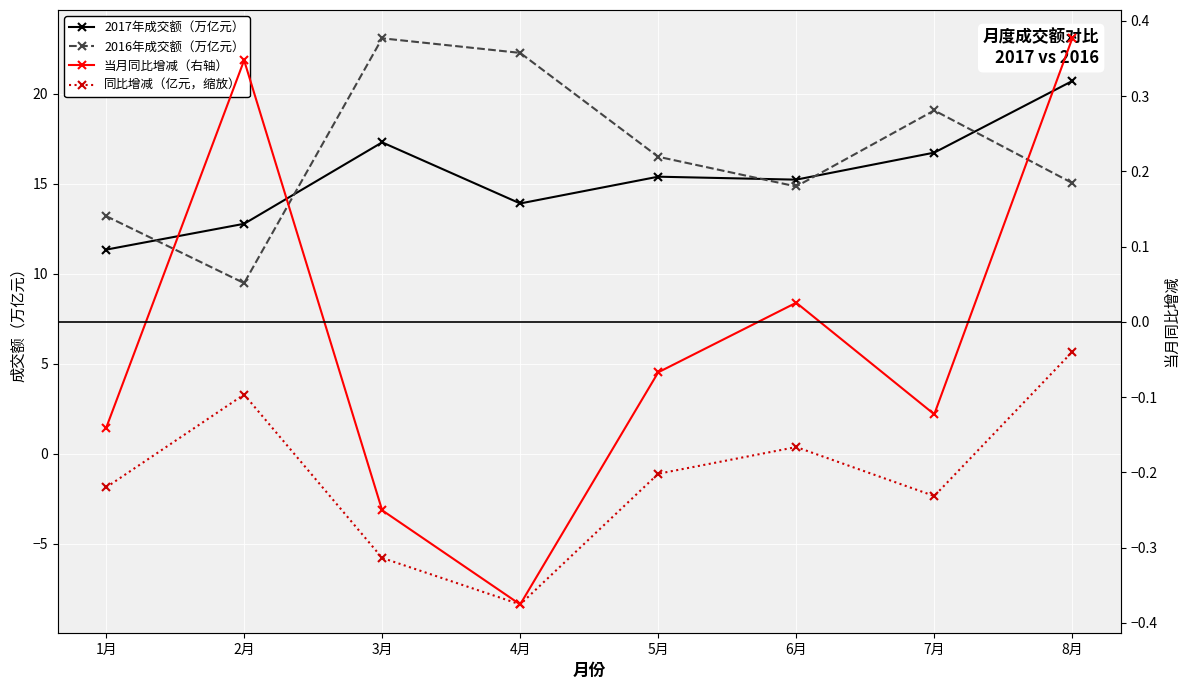

True or false: 当月同比增减（右轴） has a value of -0.3 at 3月.

True